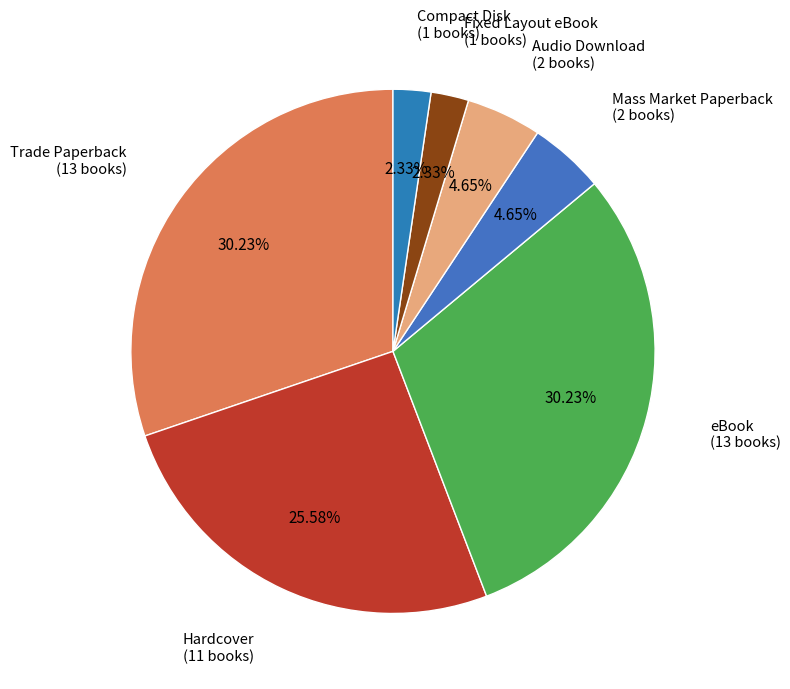

How many slices are in this pie chart?

7